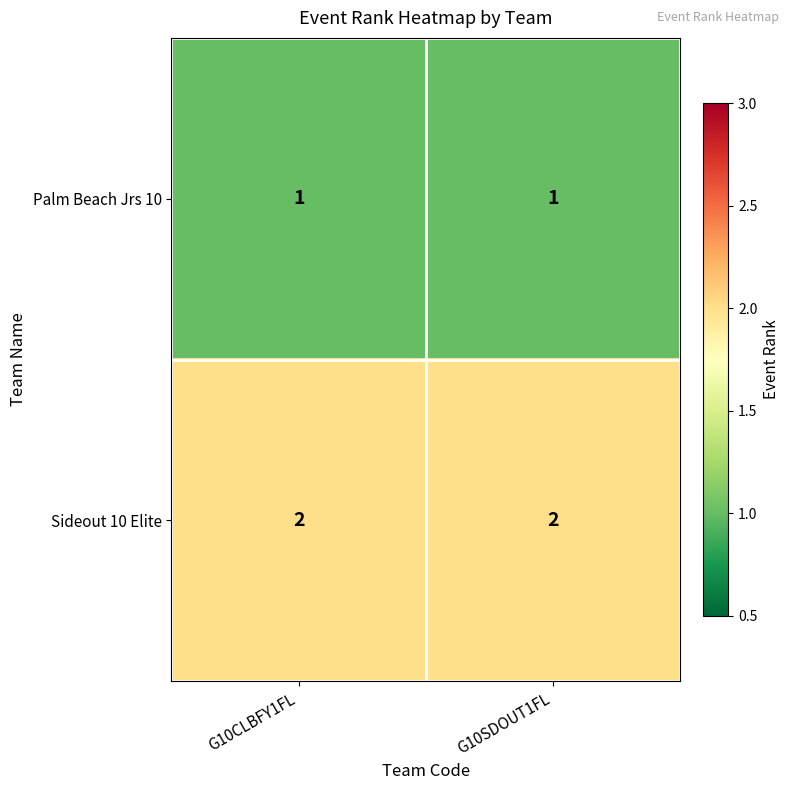

The value of Sideout 10 Elite at G10SDOUT1FL is 2. True or false?

True